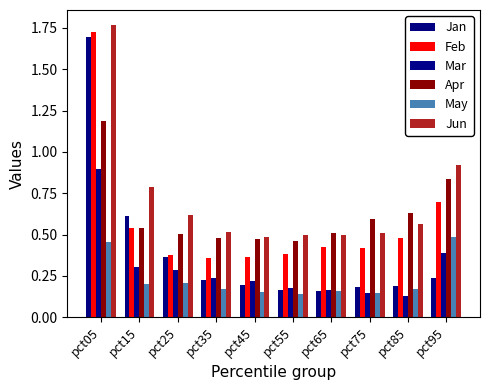

Reading left to right, extract all data points from this chart.

Jan: pct05=1.7	pct15=0.6	pct25=0.4	pct35=0.2	pct45=0.2	pct55=0.2	pct65=0.2	pct75=0.2	pct85=0.2	pct95=0.2
Feb: pct05=1.7	pct15=0.5	pct25=0.4	pct35=0.4	pct45=0.4	pct55=0.4	pct65=0.4	pct75=0.4	pct85=0.5	pct95=0.7
Mar: pct05=0.9	pct15=0.3	pct25=0.3	pct35=0.2	pct45=0.2	pct55=0.2	pct65=0.2	pct75=0.1	pct85=0.1	pct95=0.4
Apr: pct05=1.2	pct15=0.5	pct25=0.5	pct35=0.5	pct45=0.5	pct55=0.5	pct65=0.5	pct75=0.6	pct85=0.6	pct95=0.8
May: pct05=0.5	pct15=0.2	pct25=0.2	pct35=0.2	pct45=0.2	pct55=0.1	pct65=0.2	pct75=0.1	pct85=0.2	pct95=0.5
Jun: pct05=1.8	pct15=0.8	pct25=0.6	pct35=0.5	pct45=0.5	pct55=0.5	pct65=0.5	pct75=0.5	pct85=0.6	pct95=0.9